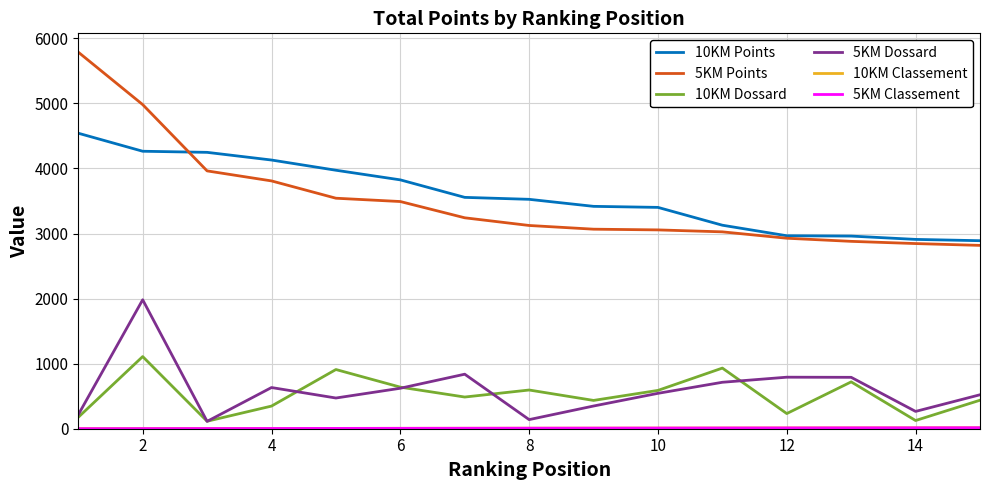

Does the chart have visible grid lines?

Yes